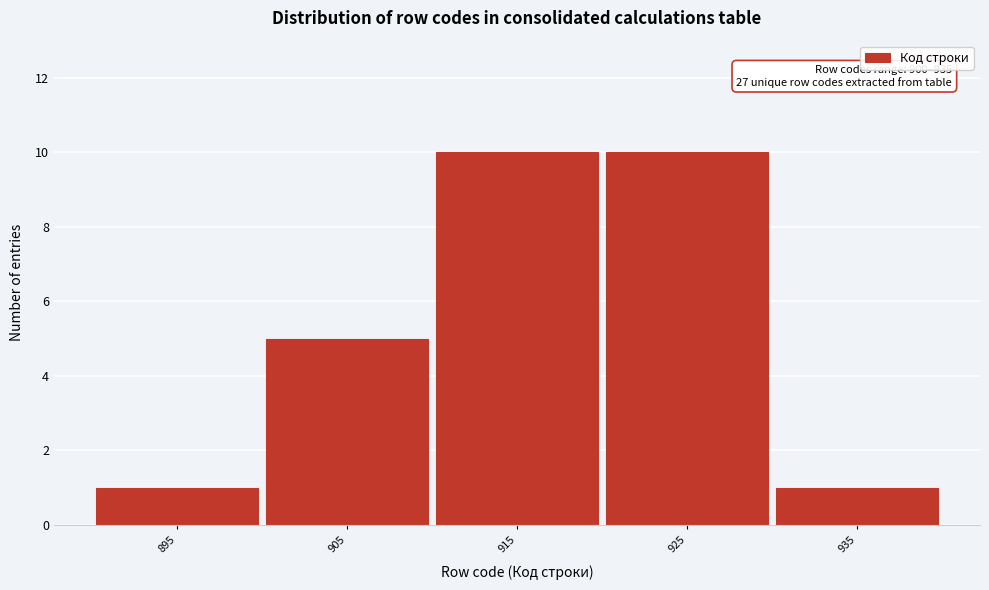

Reading right to left, transcribe all the data shown in this chart.

935=1	925=10	915=10	905=5	895=1